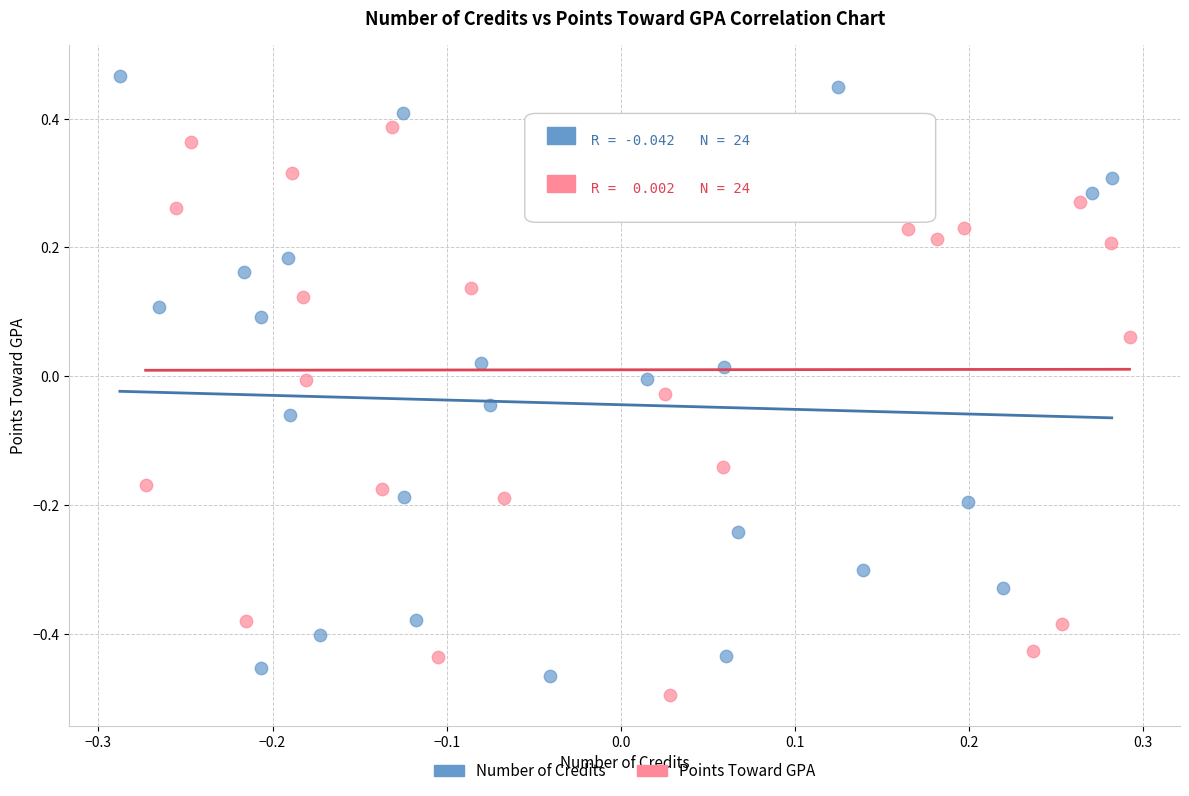

Which series reaches the maximum Y coordinate?

Number of Credits